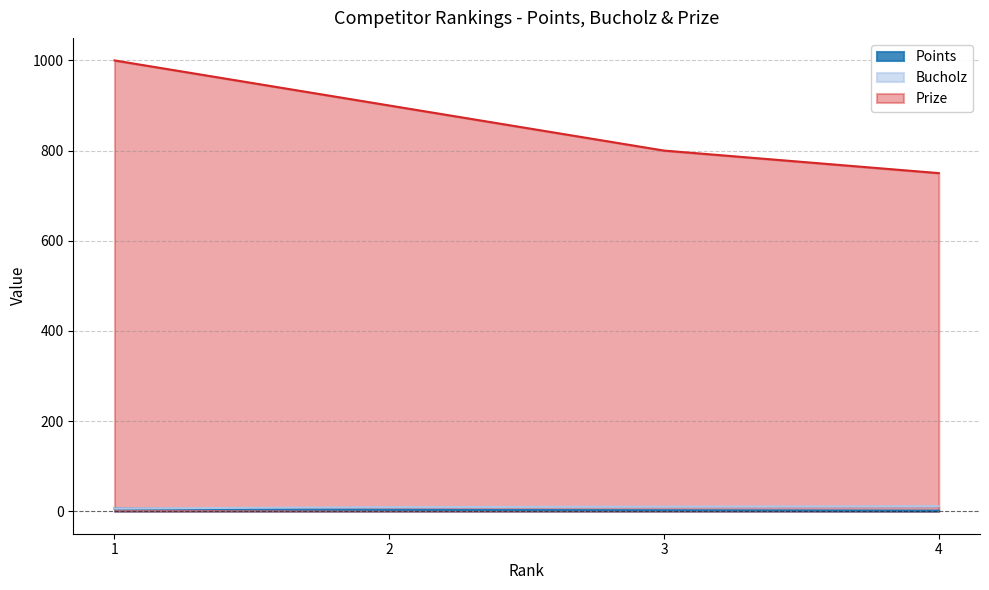

Where does the Points series first go above 3?

1